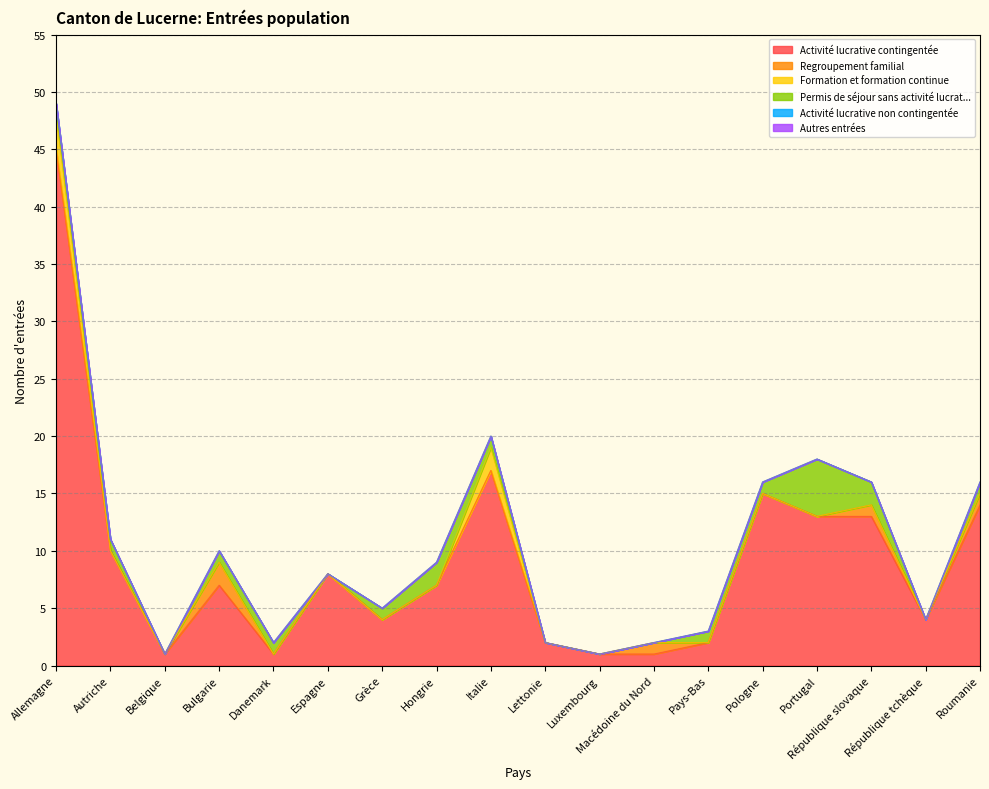

Is the value of Autres entrées at Bulgarie greater than the value of Regroupement familial at Allemagne?

No